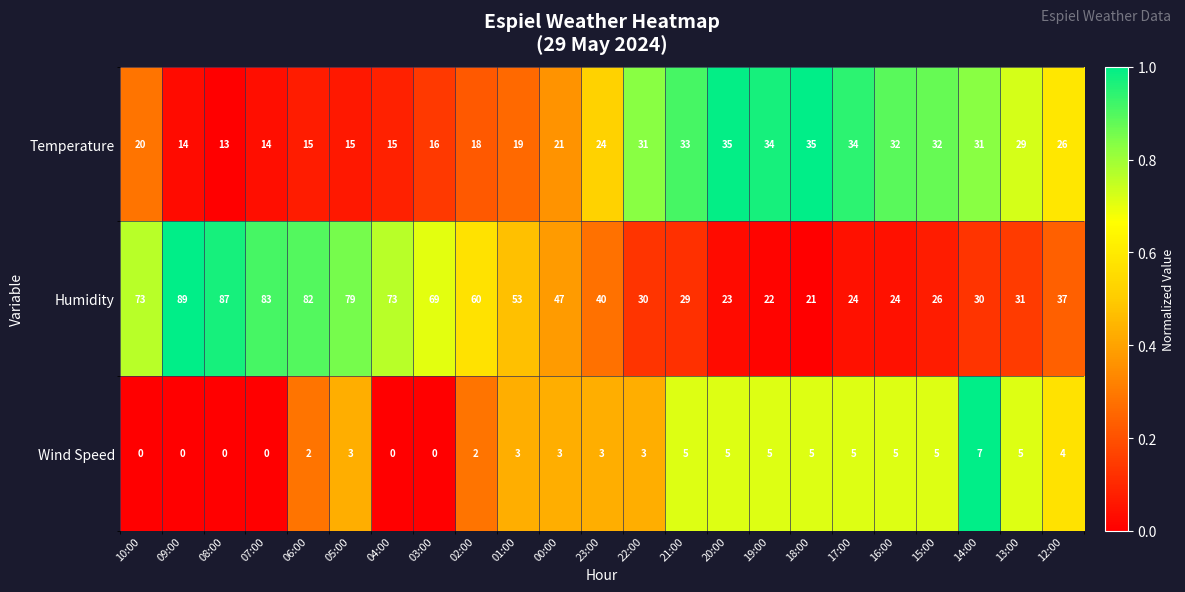

At which category is the sum across all series the highest?

09:00